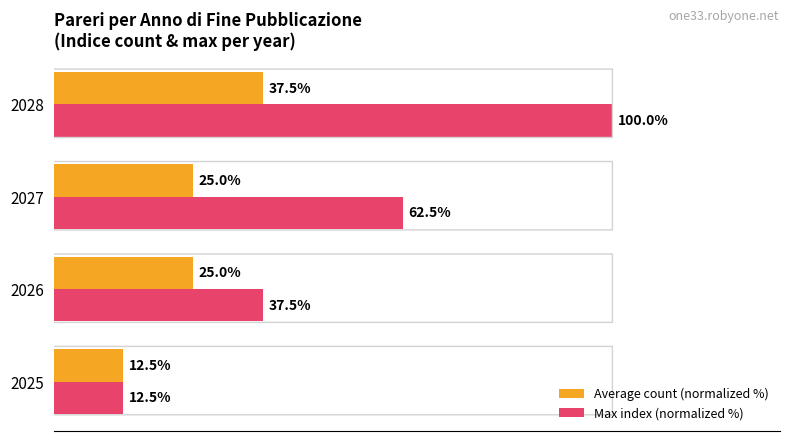

Is the value of Average count (normalized %) at 2026 greater than the value of Max index (normalized %) at 2027?

No